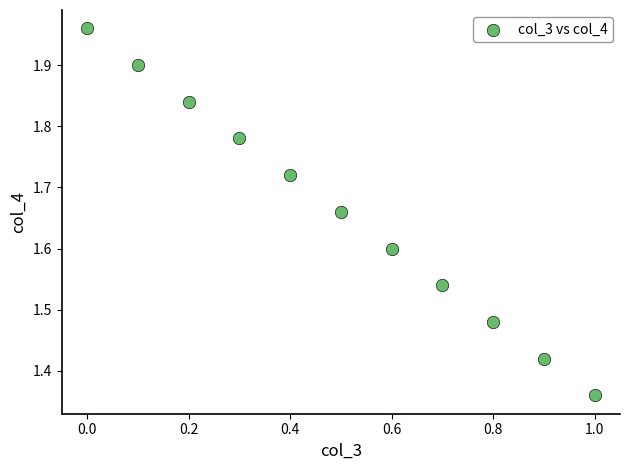

What is the range of X values (max minus min)?

1.0